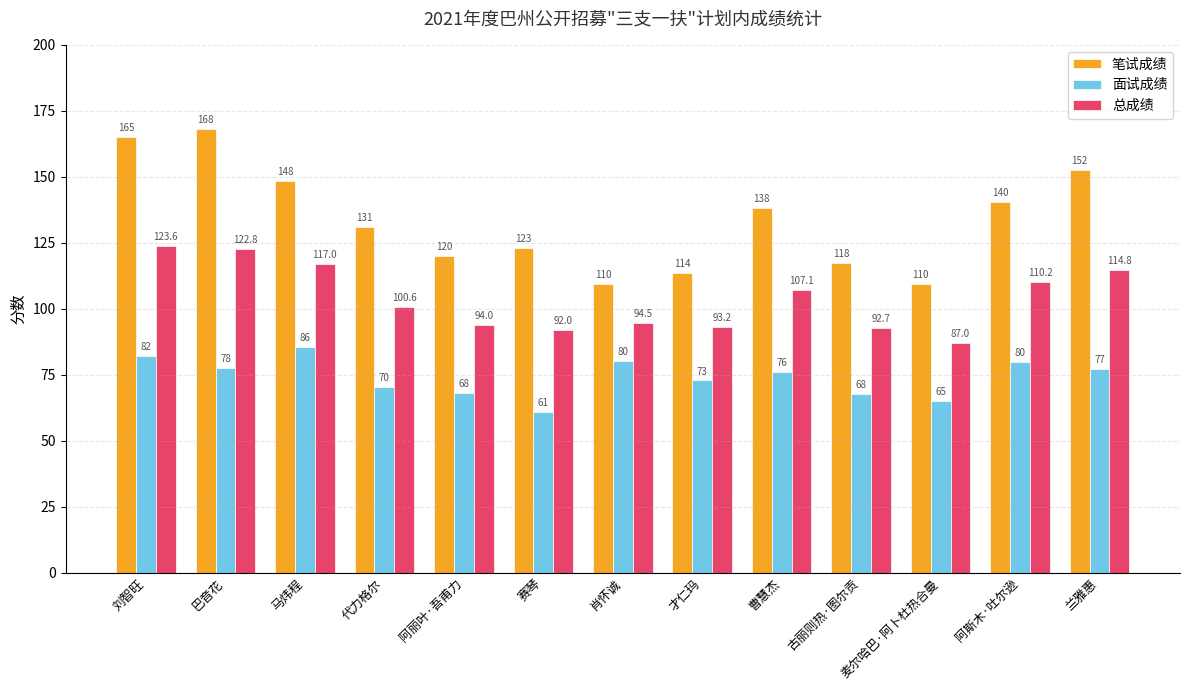

Are the bars grouped side by side (vs. stacked)?

Yes